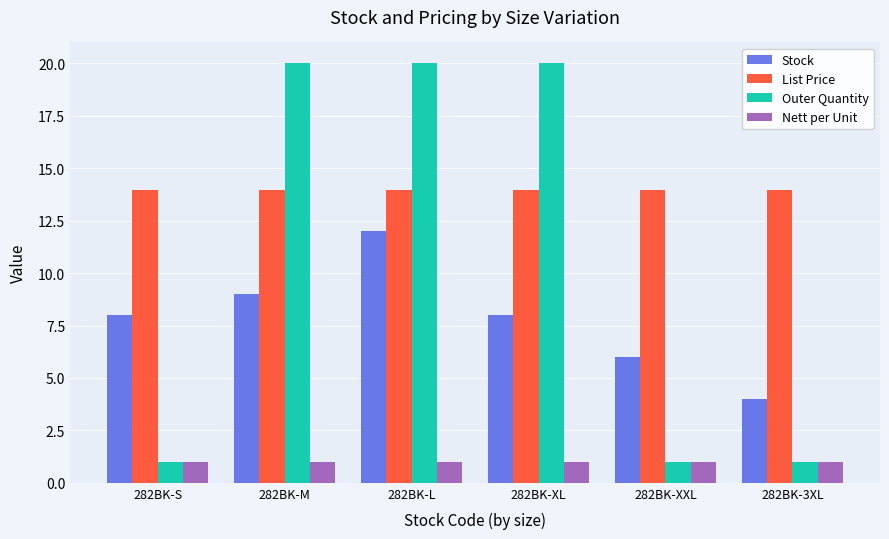

What is the label of the 1st bar from the right?

282BK-3XL